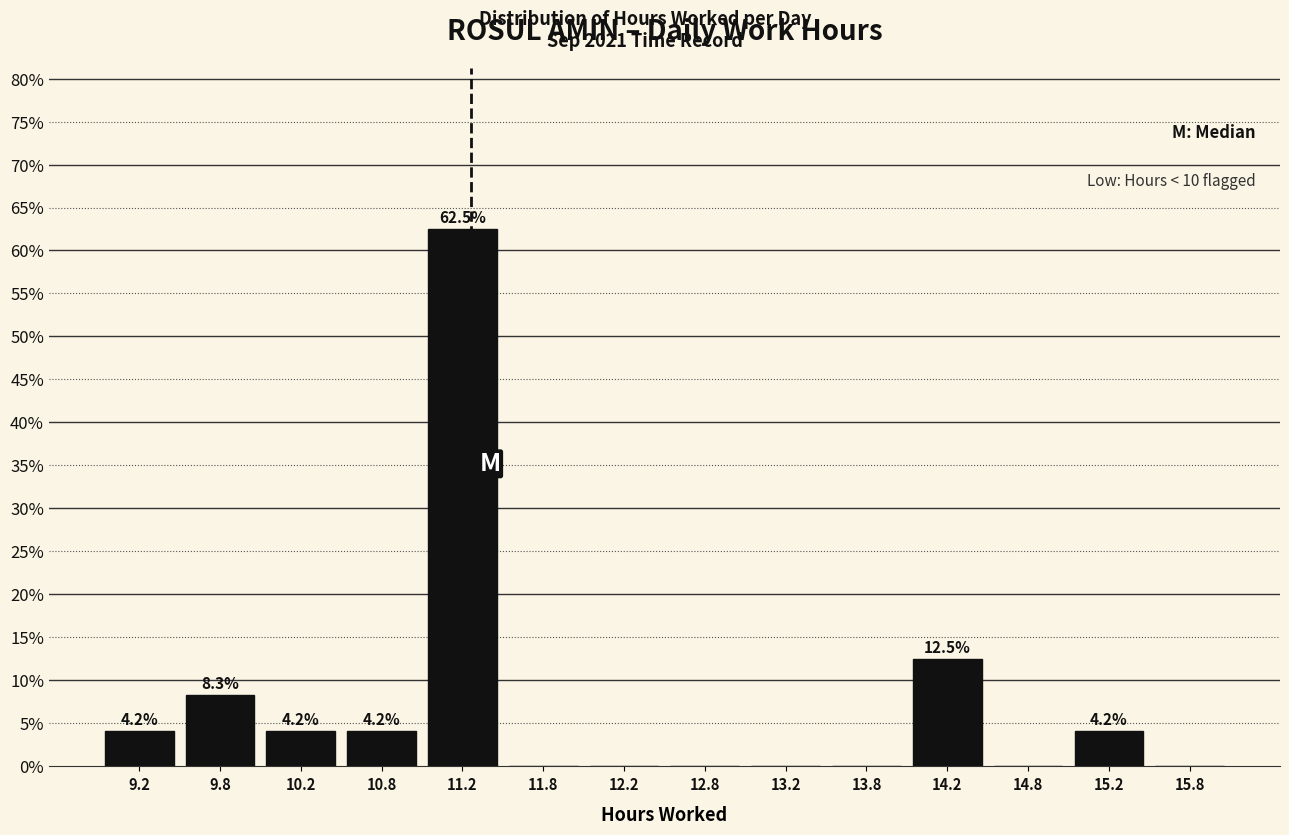

Over which range of the x-axis is the bar tallest?

11.0 to 11.5